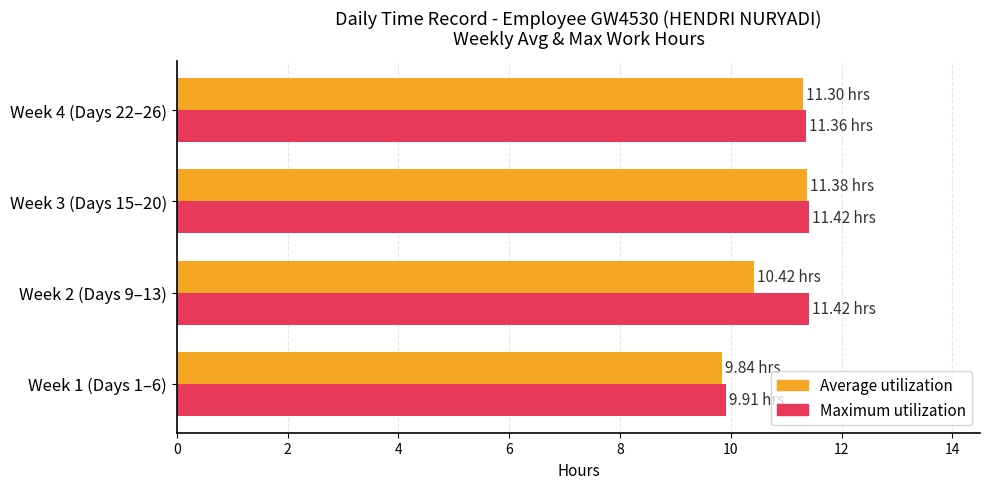

What are all the series names shown in the legend?

Average utilization, Maximum utilization